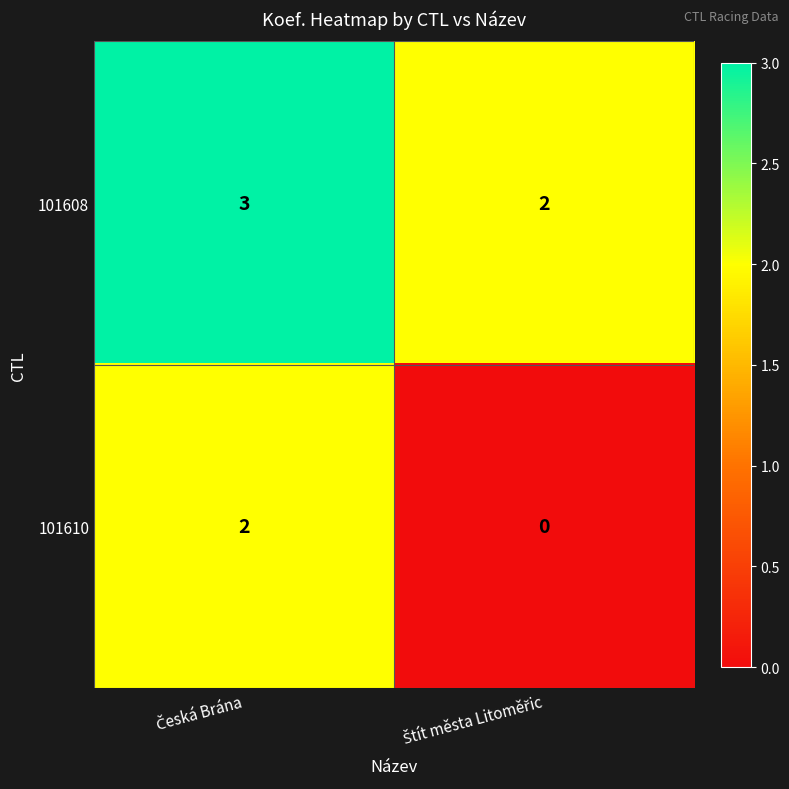

Rank the series by their maximum value, from lowest to highest.

101610, 101608